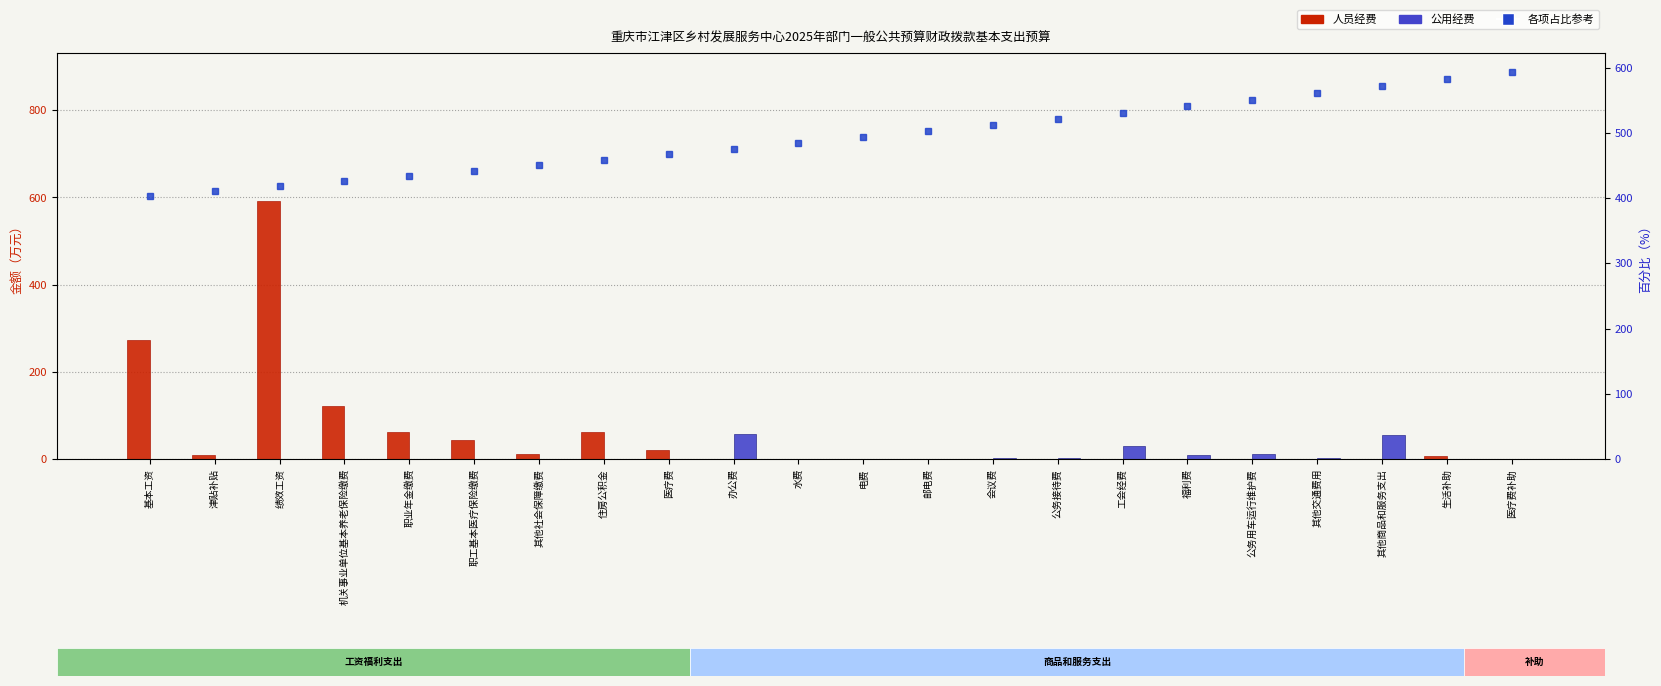

At which label is 公用经费 closest to 29?

工会经费